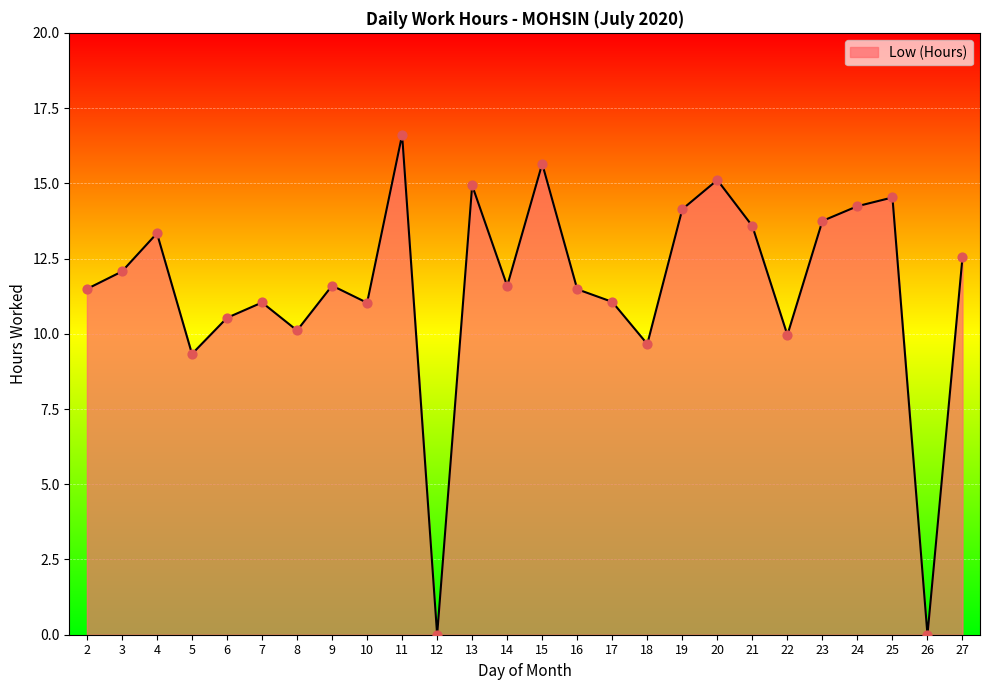

Approximately how many times larger is the value at 25 compared to 19?

1.0